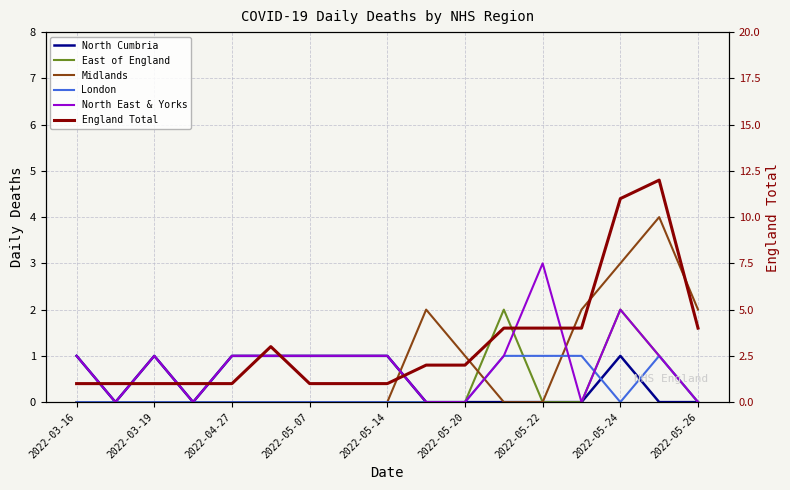

True or false: London and England Total intersect in this chart.

False